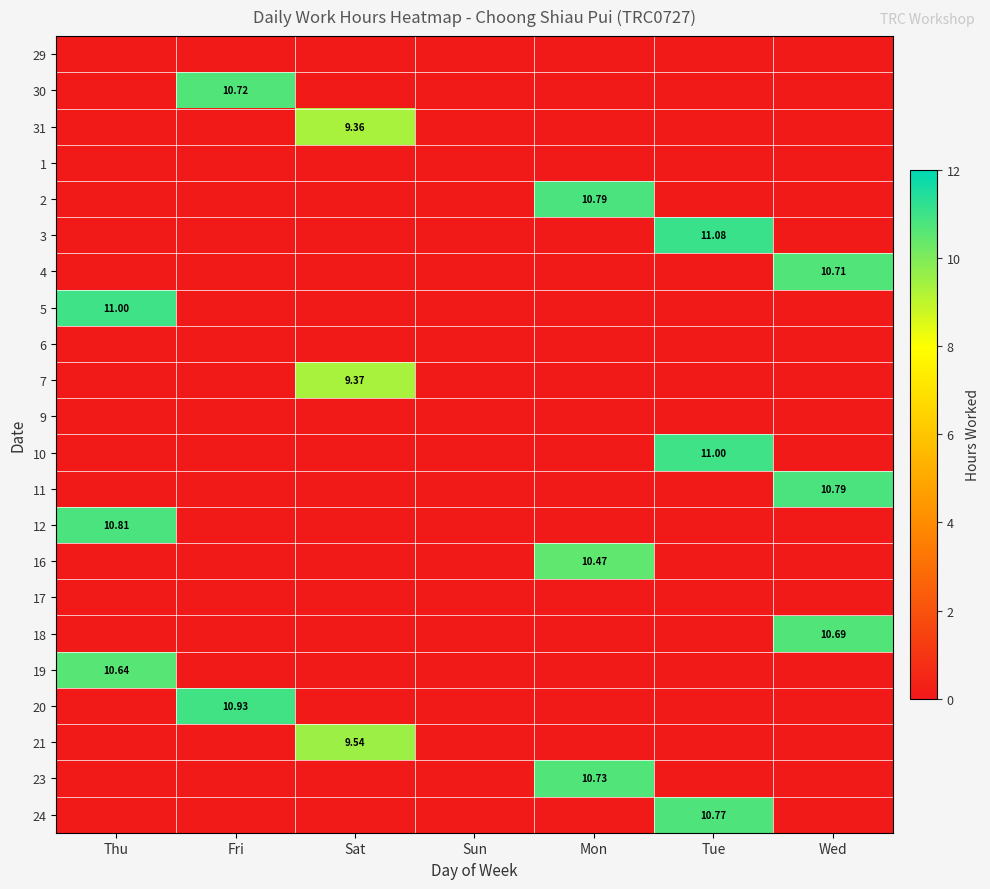

What is the difference between the maximum and minimum values in the 21 series?

9.5